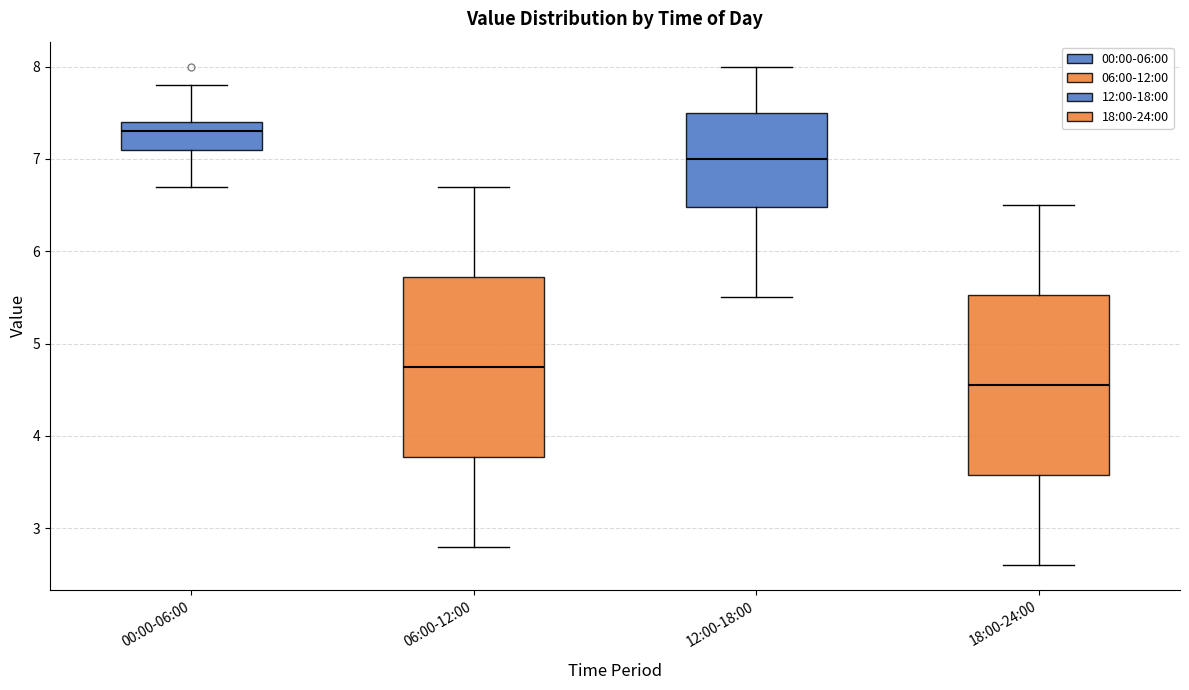

Reading left to right, transcribe this box plot: for each box, give where its median line is, the range the box spans, and where its two whiskers end, as read against the y-axis. The values are not printed on the chart, so give them approximately, as read against the axis.

00:00-06:00: median 7.3, box 7.1 to 7.4, whiskers 6.7 to 7.8
06:00-12:00: median 4.8, box 3.8 to 5.7, whiskers 2.8 to 6.7
12:00-18:00: median 7.0, box 6.5 to 7.5, whiskers 5.5 to 8.0
18:00-24:00: median 4.6, box 3.6 to 5.5, whiskers 2.6 to 6.5